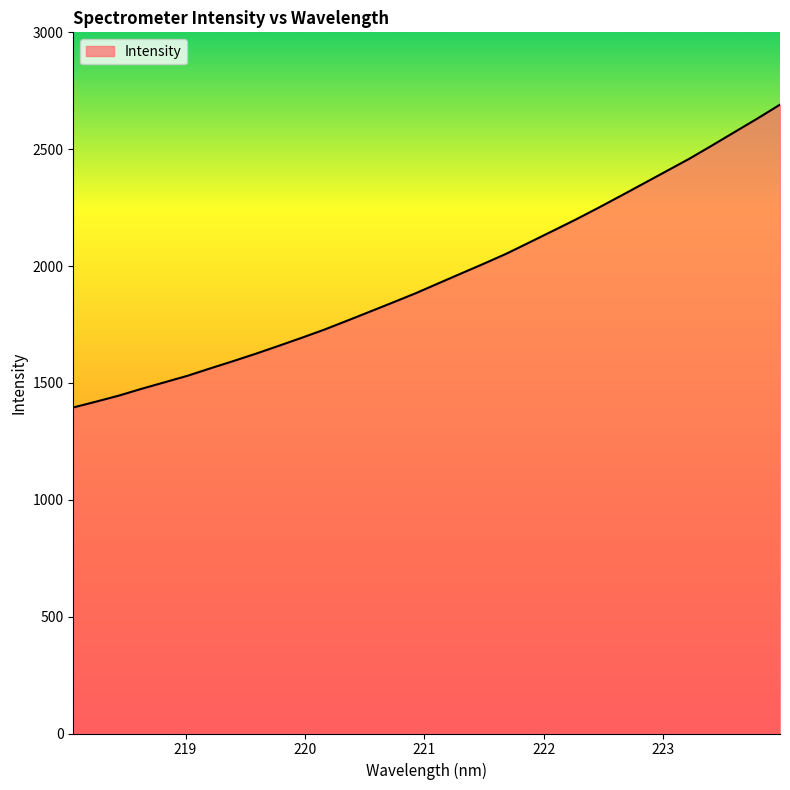

What is the maximum value shown in the chart?

2690.7